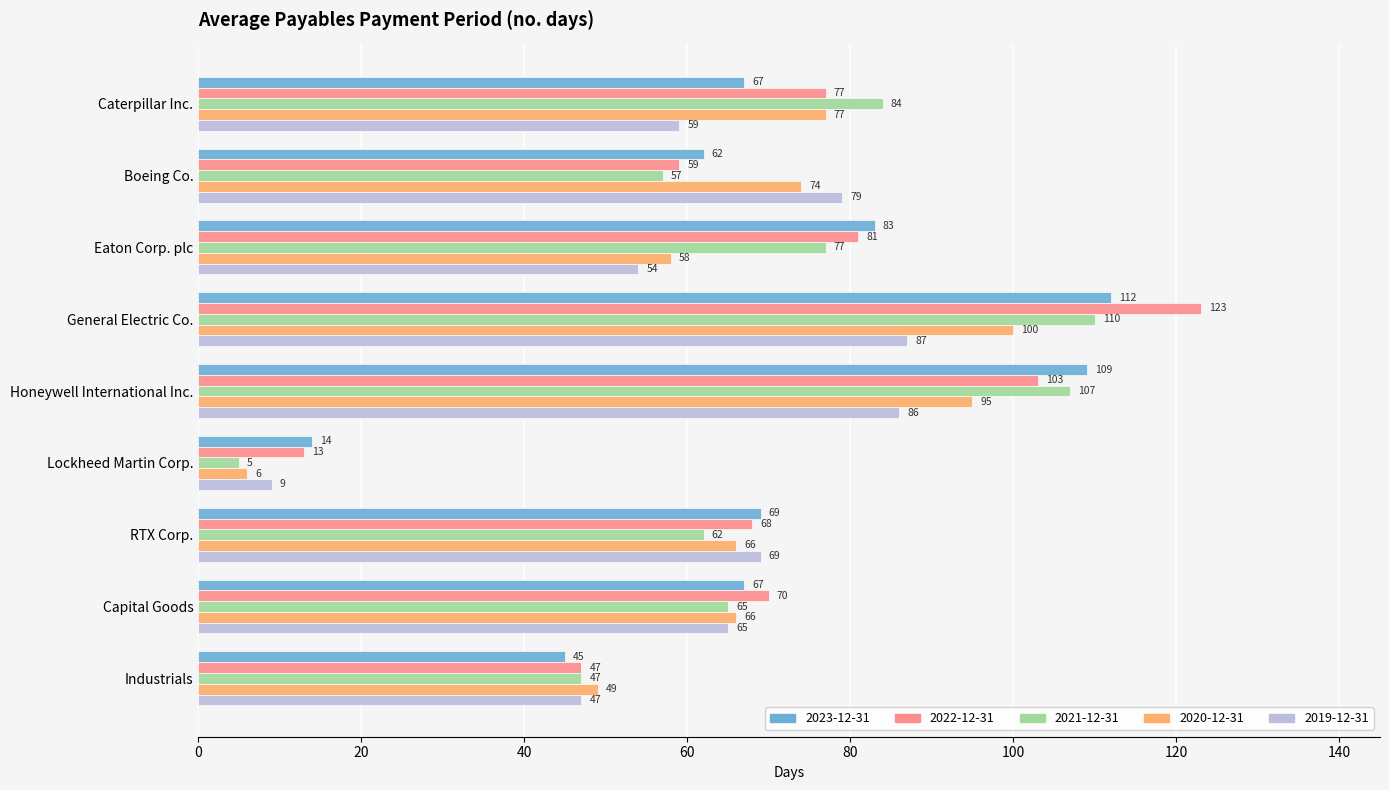

List the labels in order of 2022-12-31 value, largest first.

General Electric Co., Honeywell International Inc., Eaton Corp. plc, Caterpillar Inc., Capital Goods, RTX Corp., Boeing Co., Industrials, Lockheed Martin Corp.